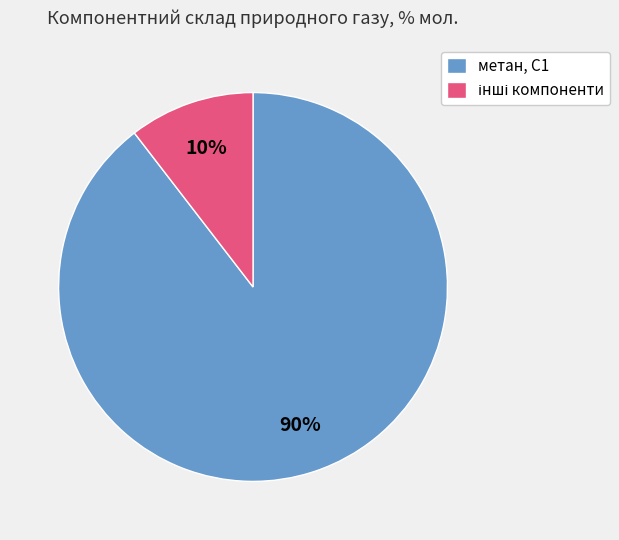

How many segments does this pie chart have?

2